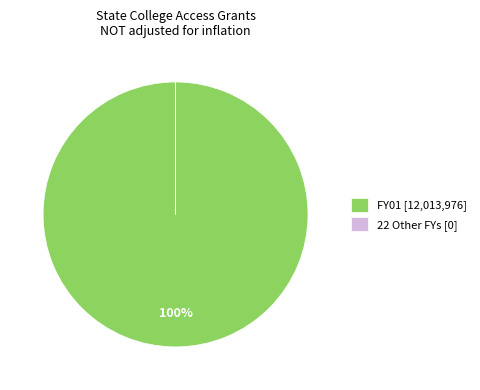

True or false: FY22 accounts for 1% of the total.

False